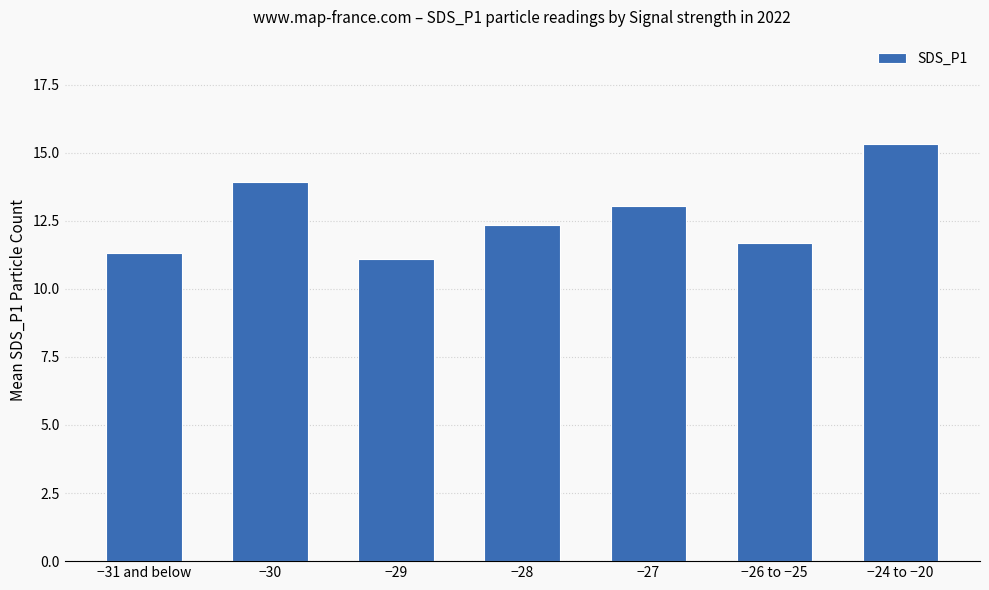

What is the approximate value at −29?

11.1